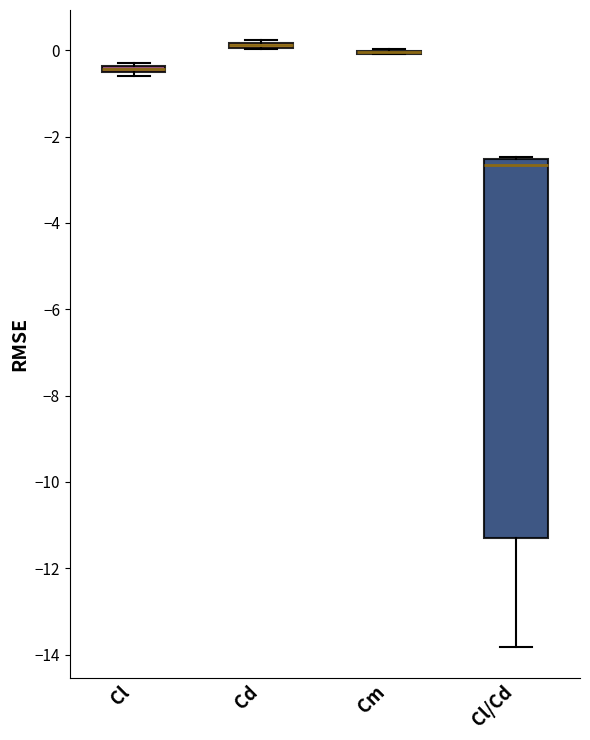

Where is the upper edge of the box for Cl on the y-axis? The values are not printed on the chart, so give them approximately, as read against the axis.

-0.4